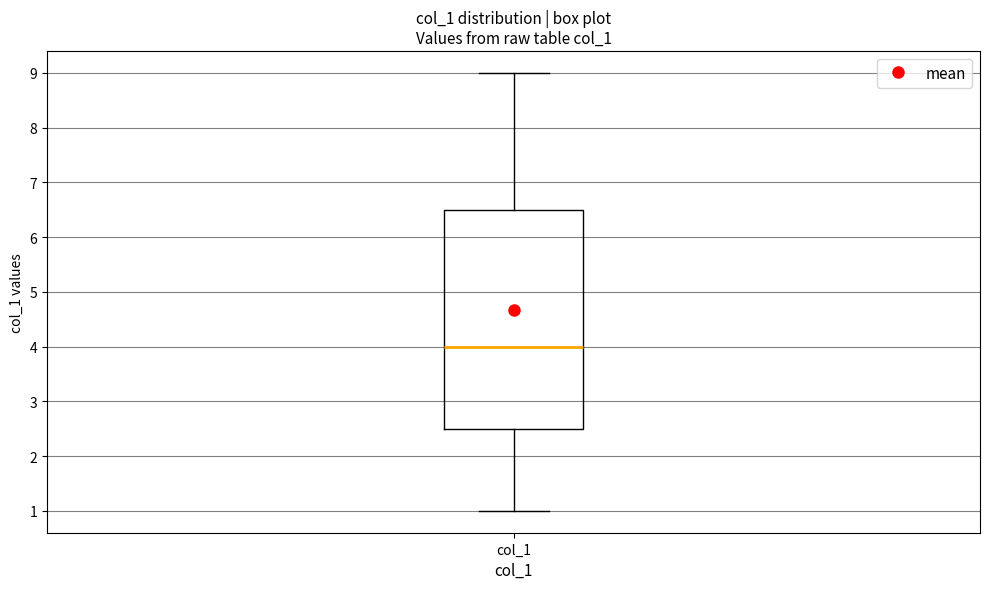

Where is the lower edge of the box for col_1 on the y-axis? The values are not printed on the chart, so give them approximately, as read against the axis.

2.5